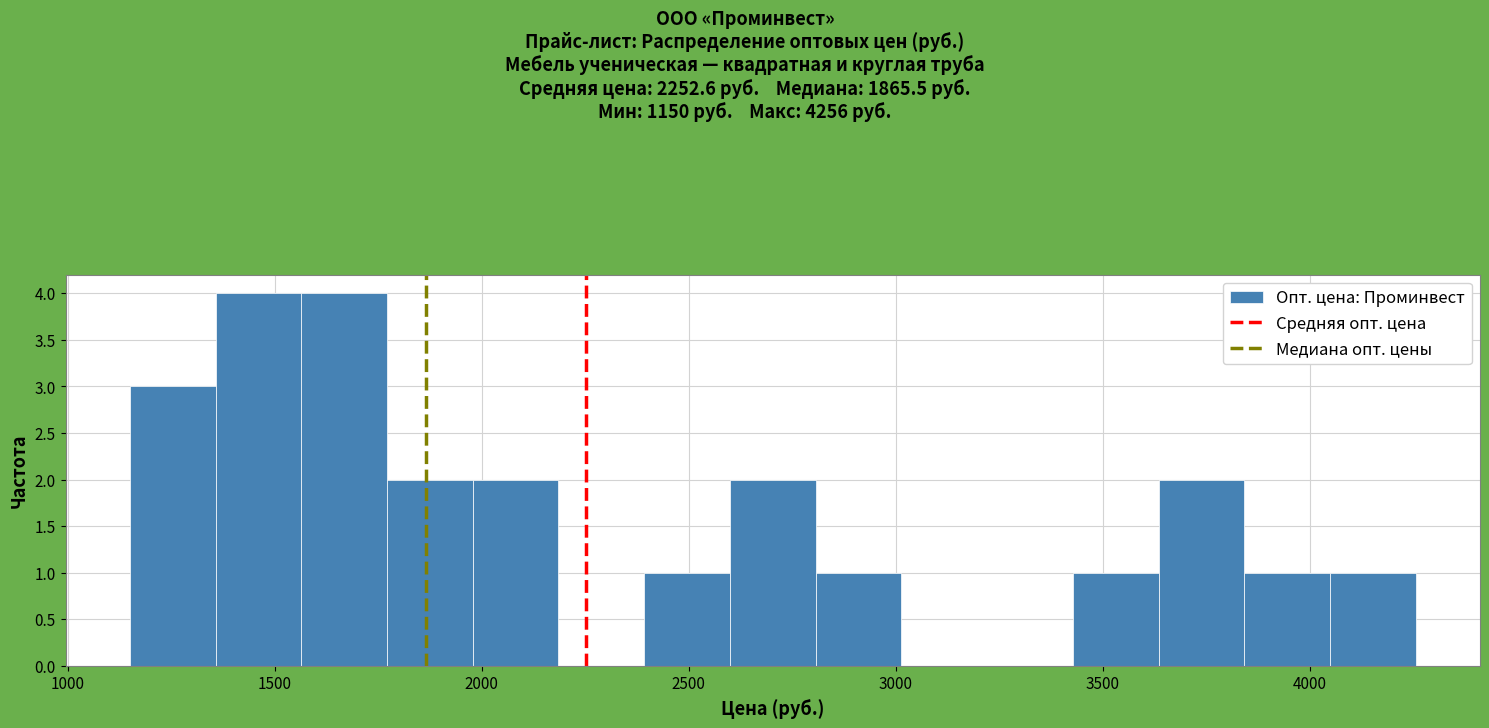

Reading left to right, list every bar in this chart as the range it spans on the x-axis followed by its height. Neither the bar edges nor the heights are printed on the chart, so give them approximately, as read against the axes.

1150 to 1350: 3
1350 to 1550: 4
1550 to 1750: 4
1750 to 2000: 2
2000 to 2200: 2
2200 to 2400: 0
2400 to 2600: 1
2600 to 2800: 2
2800 to 3000: 1
3000 to 3200: 0
3200 to 3450: 0
3450 to 3650: 1
3650 to 3850: 2
3850 to 4050: 1
4050 to 4250: 1